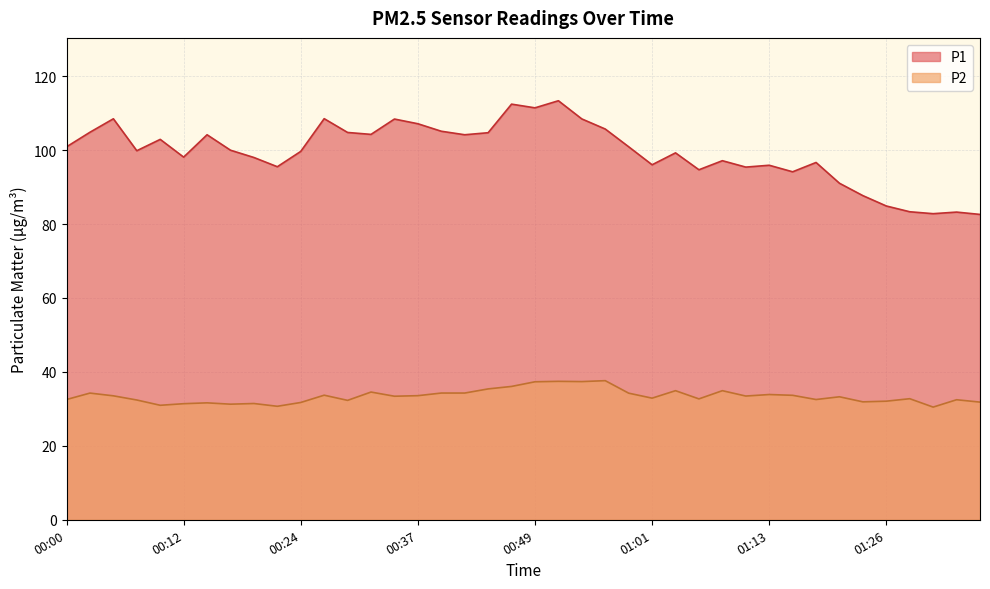

At which label does P1 first exceed 99?

00:00